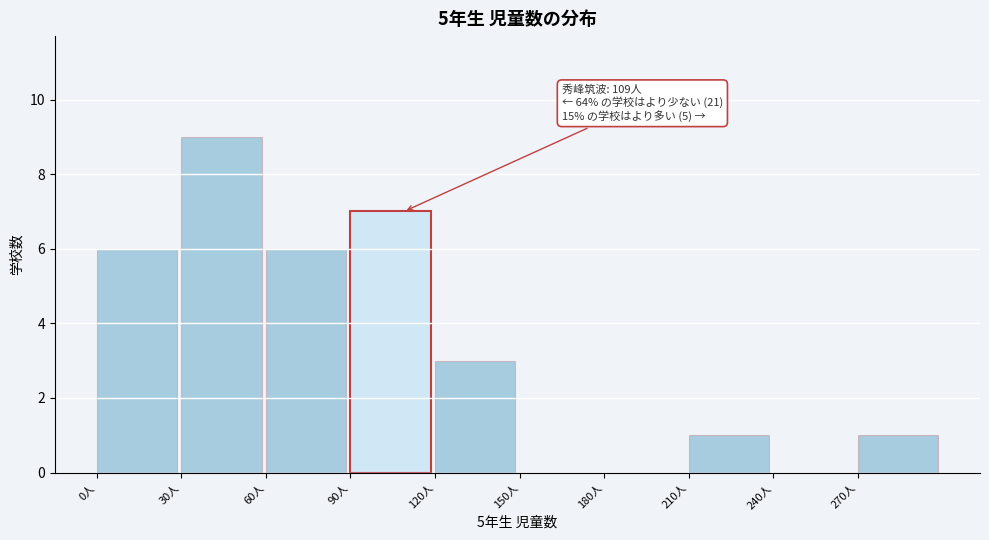

Which range on the x-axis has the tallest bar?

30 to 60